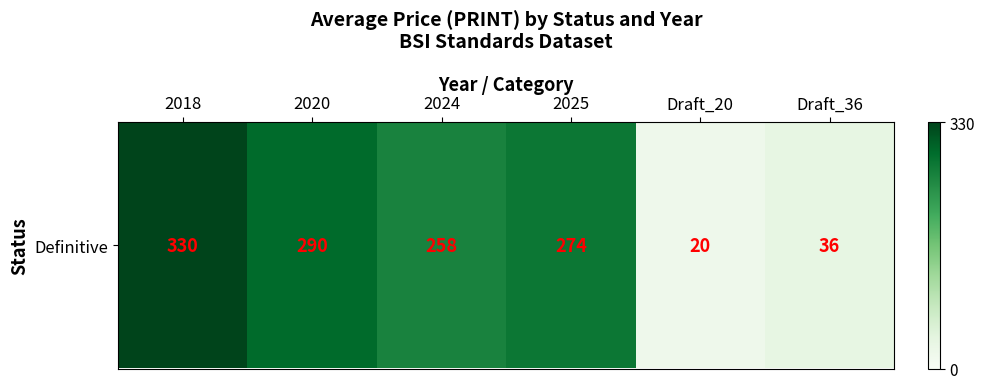

What is the change in value from 2018 to Draft_20?

-310.0